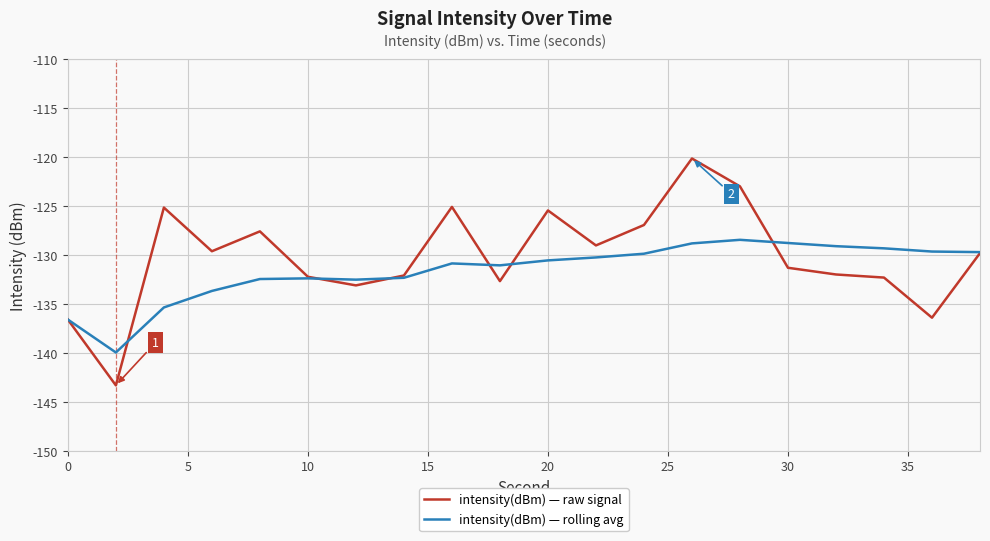

List the series in order of their peak value, lowest first.

intensity(dBm) — rolling avg, intensity(dBm) — raw signal